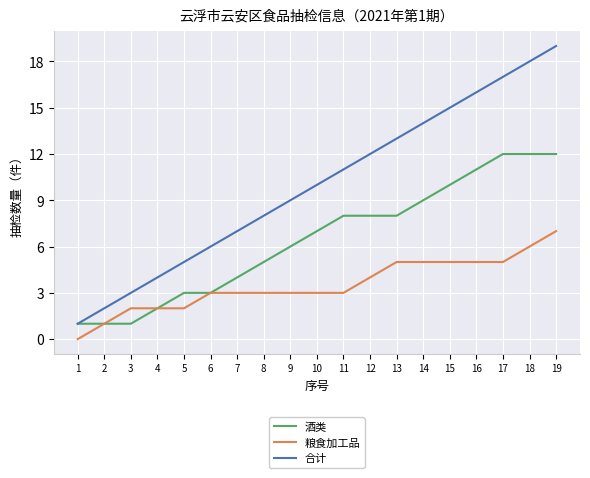

The 酒类 series shows 10 at 15. True or false?

True